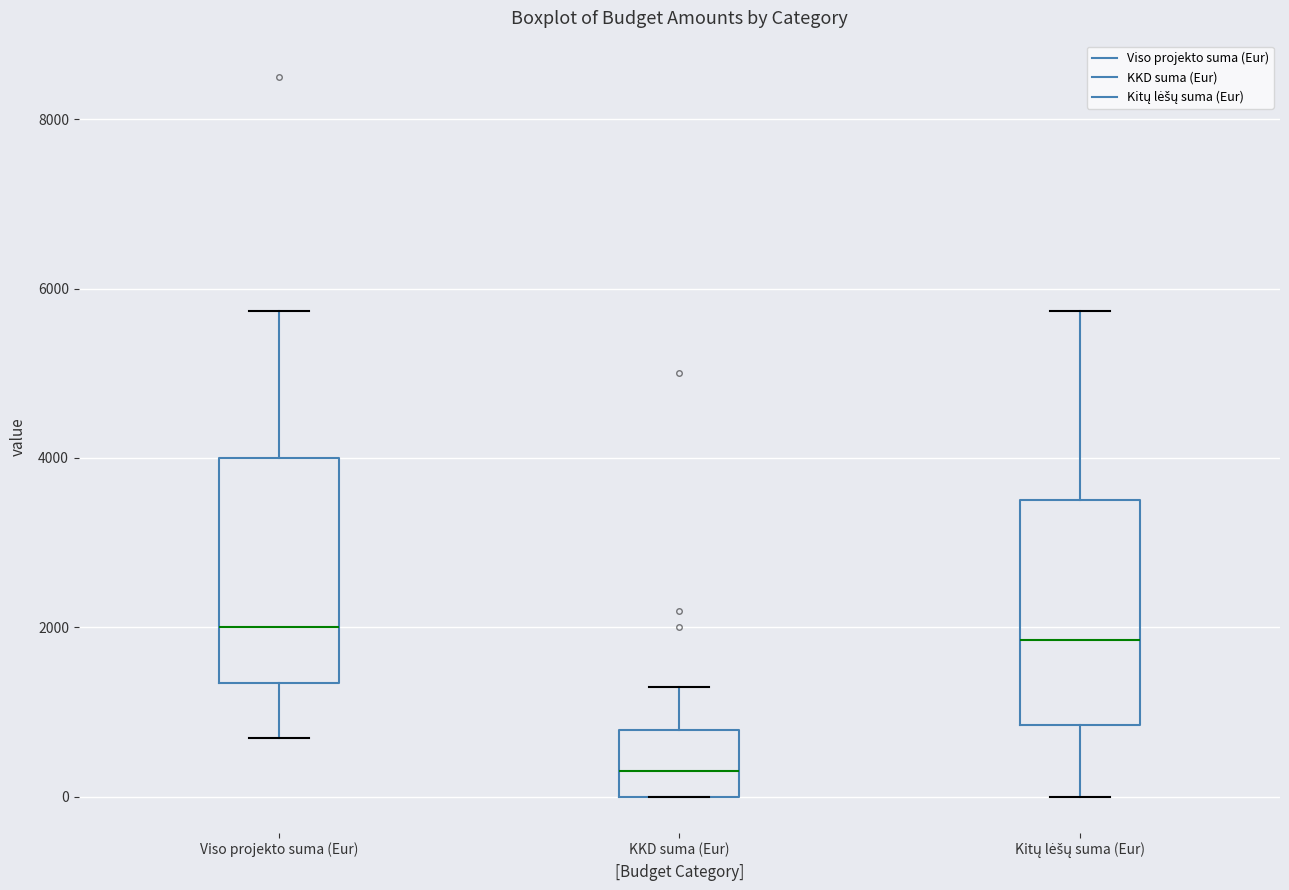

Reading left to right, transcribe this box plot: for each box, give where its median line is, the range the box spans, and where its two whiskers end, as read against the y-axis. The values are not printed on the chart, so give them approximately, as read against the axis.

Viso projekto suma (Eur): median 2000, box 1400 to 4000, whiskers 800 to 5800
KKD suma (Eur): median 400, box 0 to 800, whiskers 0 to 1400
Kitų lėšų suma (Eur): median 1800, box 800 to 3600, whiskers 0 to 5800